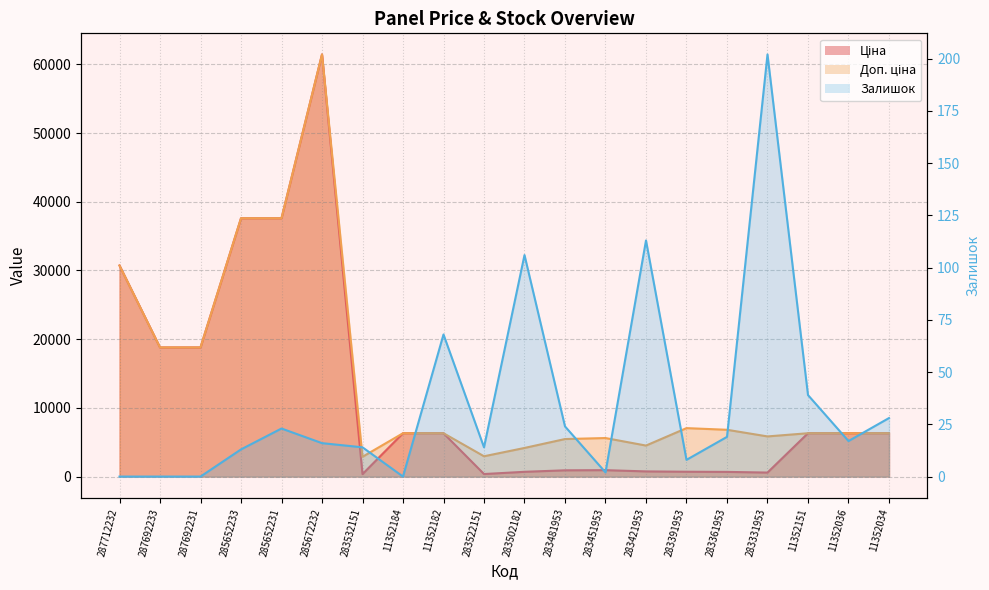

At 11352182, list the series in order from largest to smallest.

Ціна, Доп. ціна, Залишок